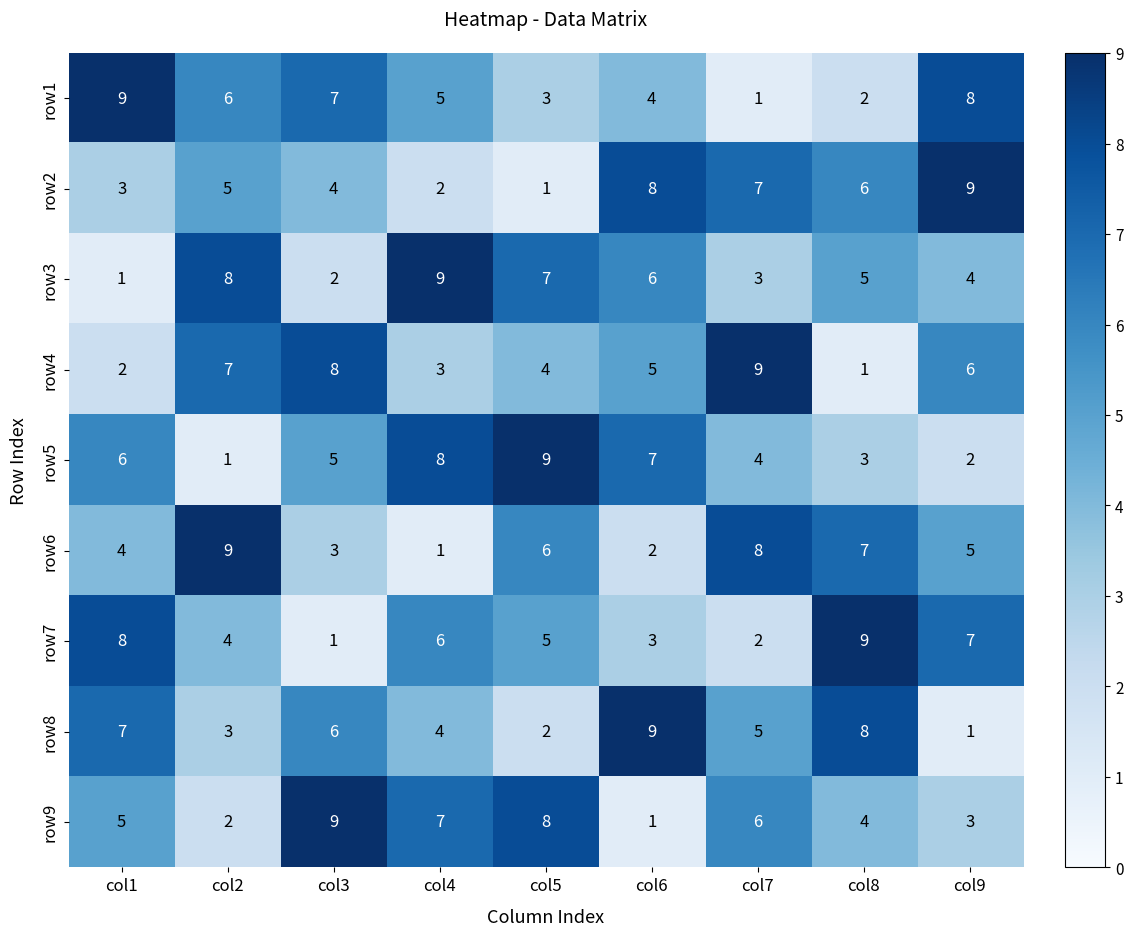

List the labels in order of row2 value, smallest first.

col5, col4, col1, col3, col2, col8, col7, col6, col9